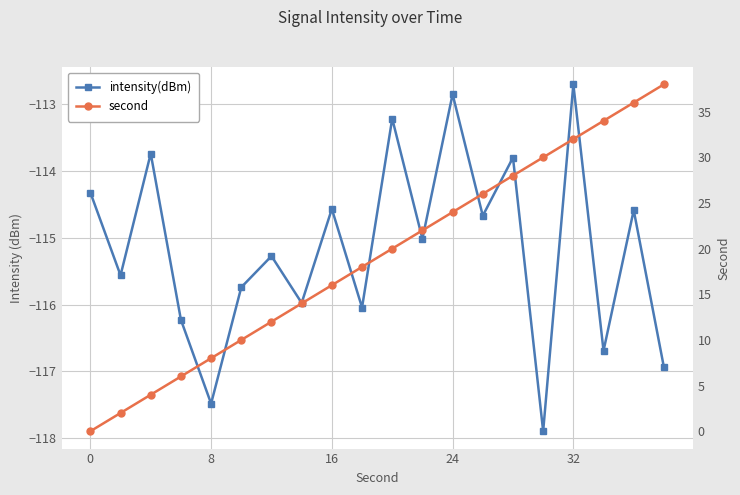

True or false: intensity(dBm) has a value of -171.3 at 11.

False